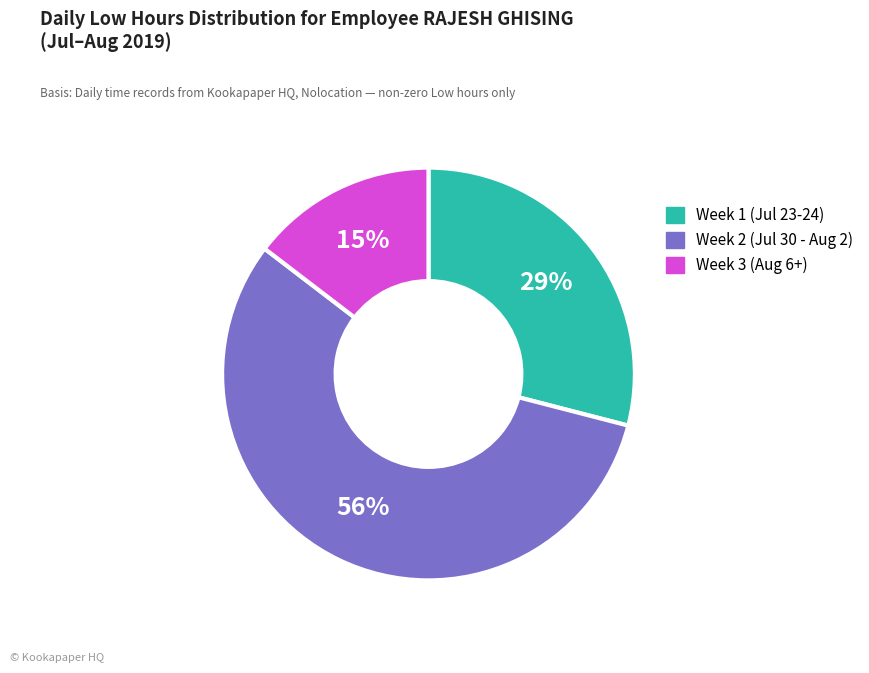

To the nearest percent, what is the average slice percentage?

33%